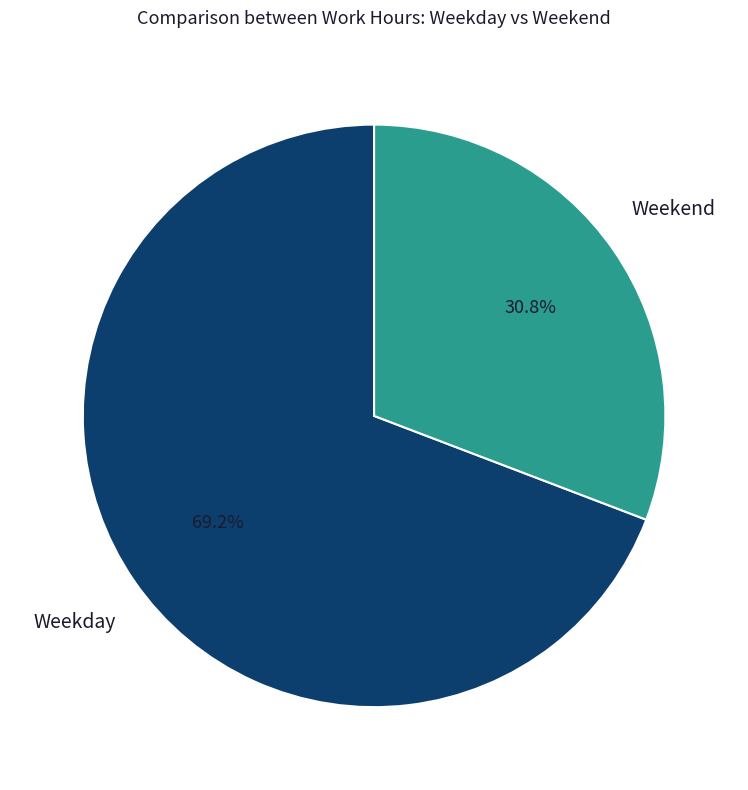

Between Weekday and Weekend, which is larger?

Weekday